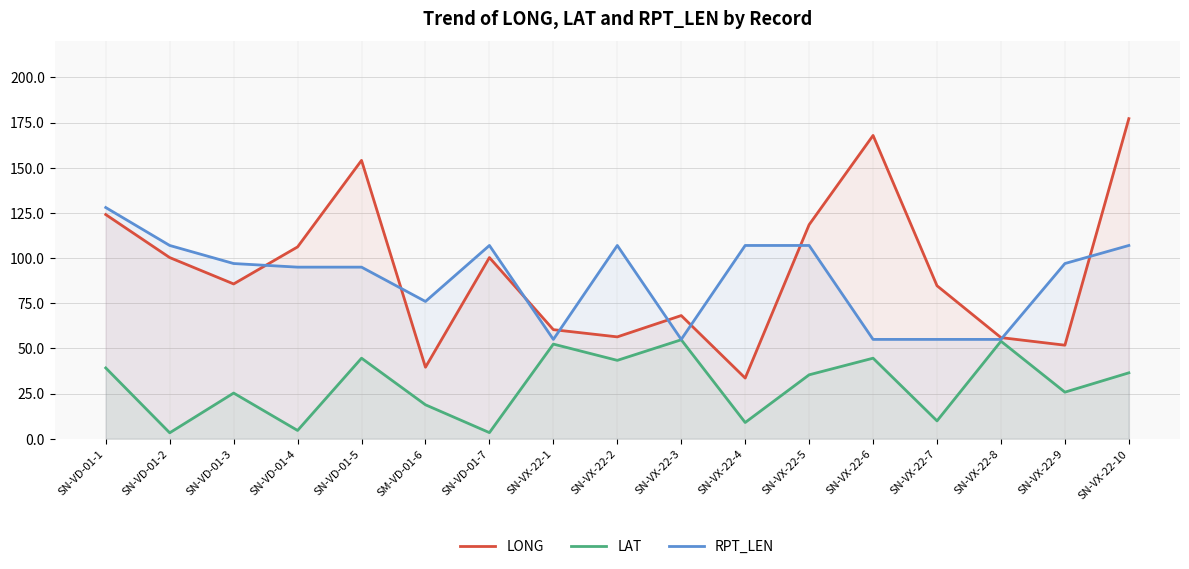

Where does the LONG series first go above 85?

SN-VD-01-1